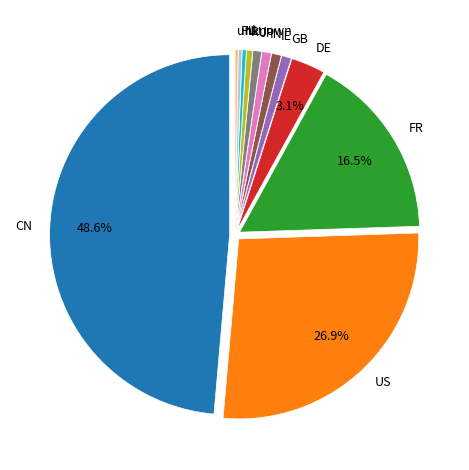

Does PL account for over 50% of the chart?

No